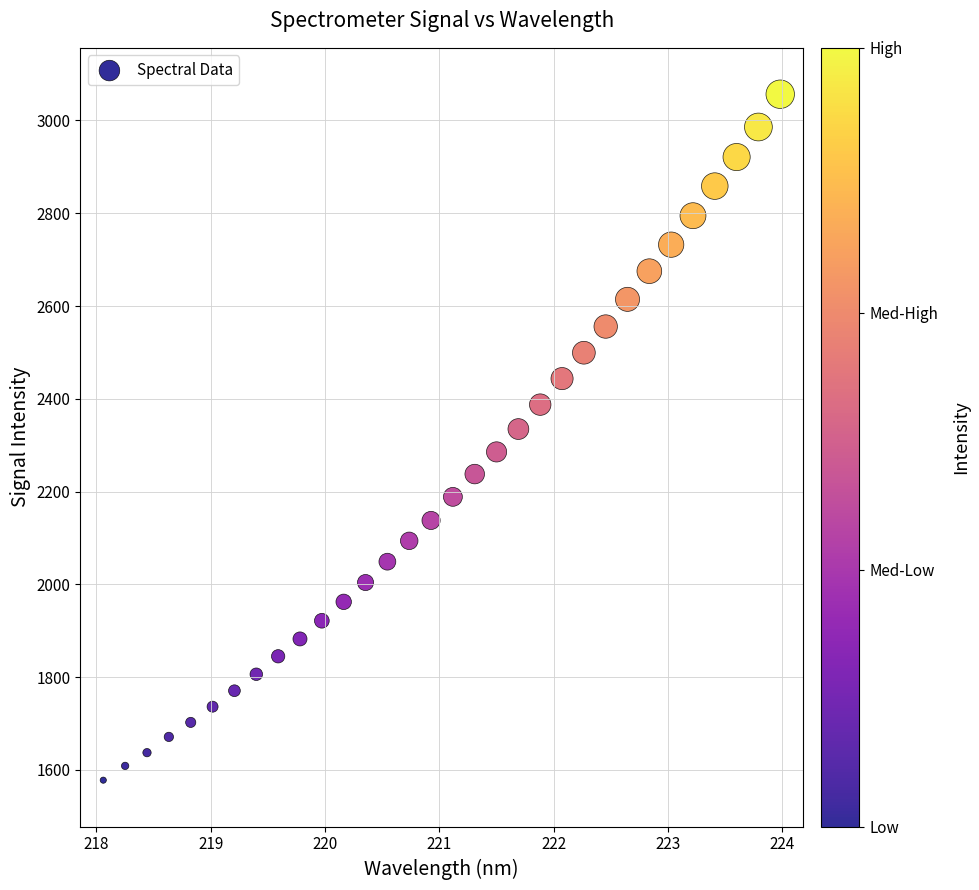

What is the range of X values (max minus min)?

5.9